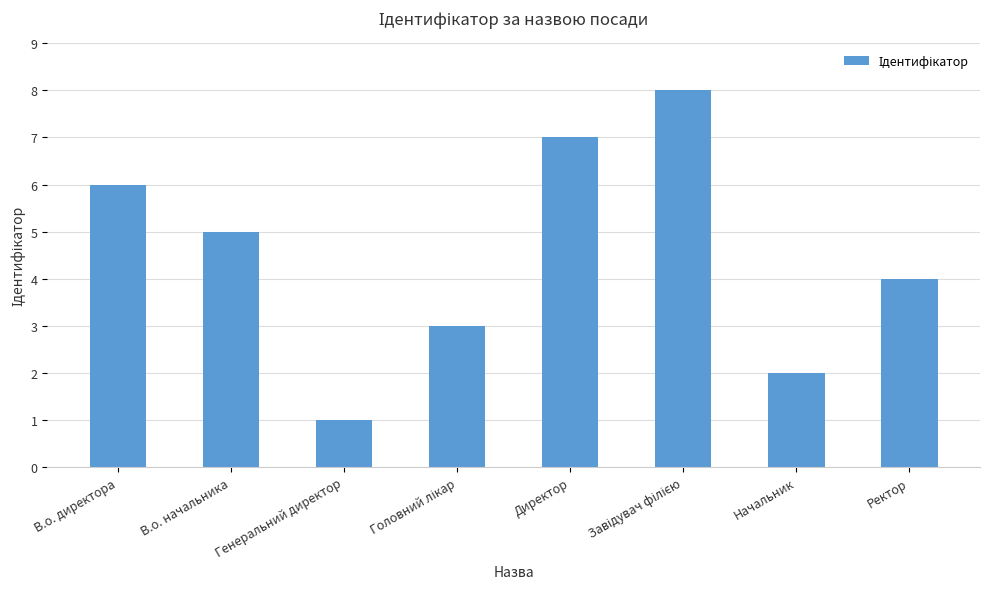

What is the greatest value displayed?

8